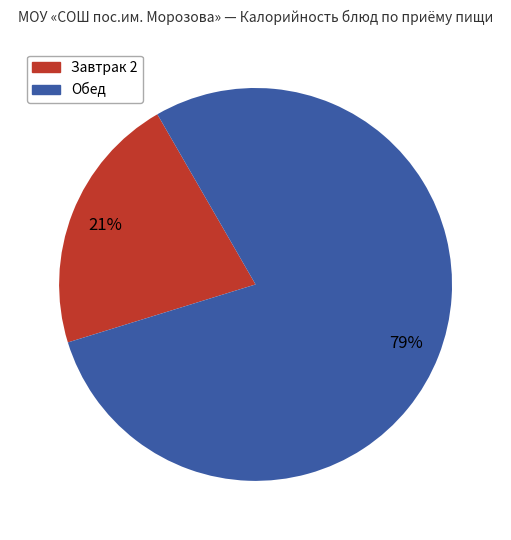

To the nearest percent, what is the average slice percentage?

50%